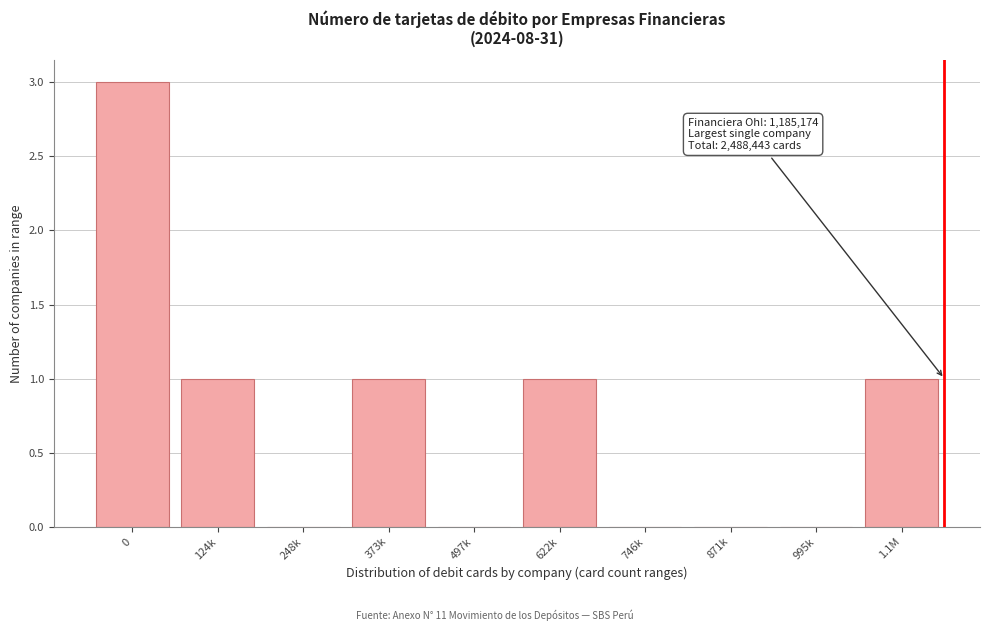

Reading left to right, list all the values displayed in this chart.

0=3	124k=1	248k=0	373k=1	497k=0	622k=1	746k=0	871k=0	995k=0	1.1M=1